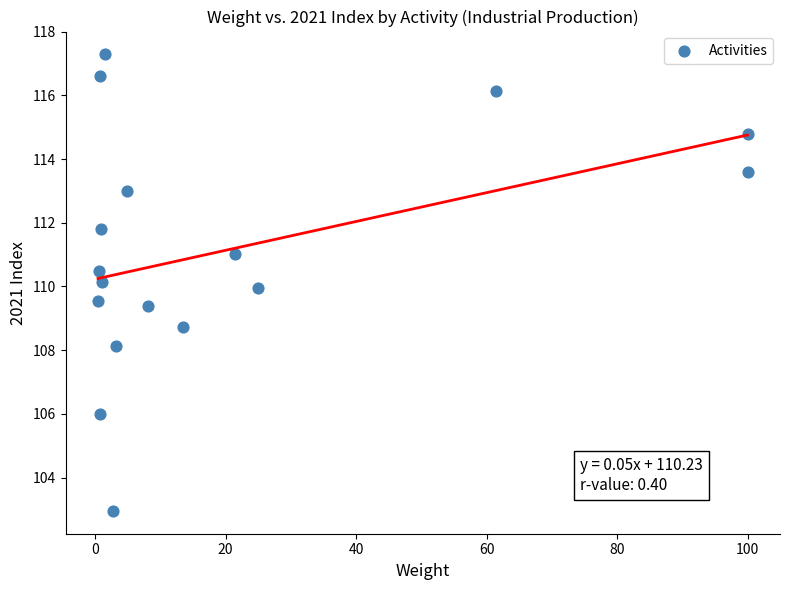

What is the range of Y values (max minus min)?

14.3